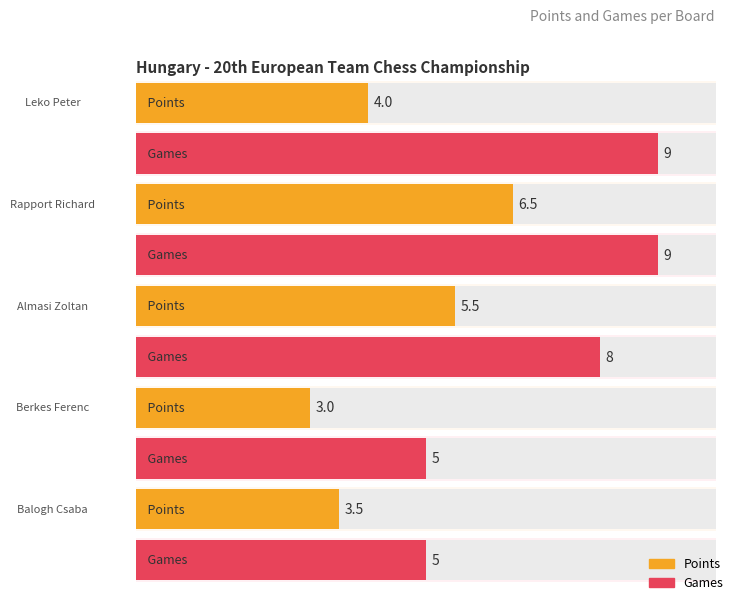

Count the number of categories in the chart.

5